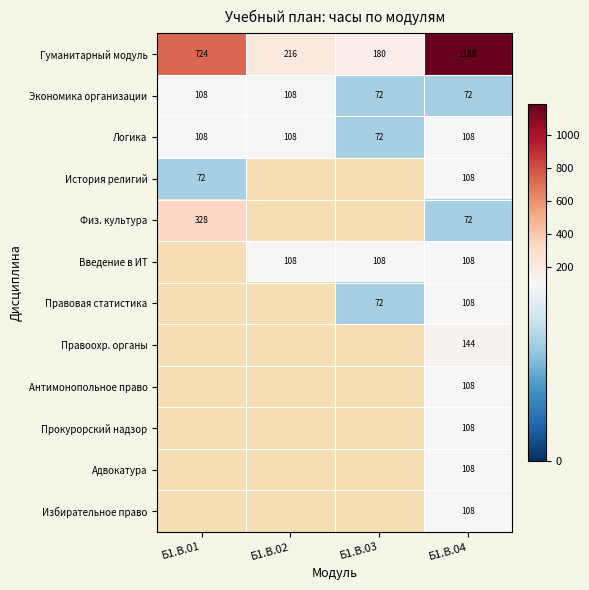

What is the spread (max minus min) of values at Б1.В.02?

108.0